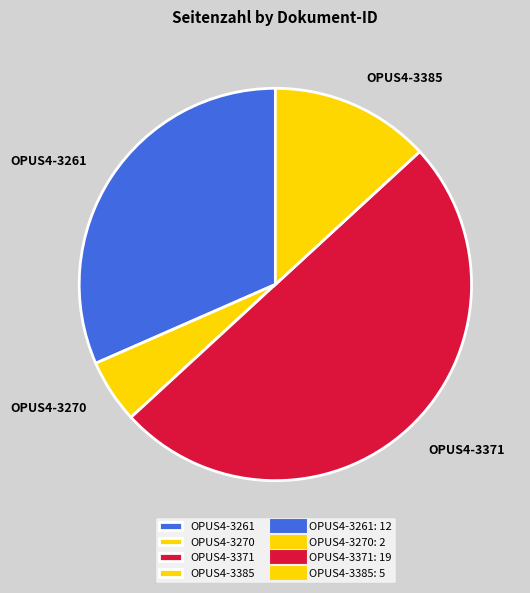

Is the sum of OPUS4-3261 and OPUS4-3385 greater than half?

No